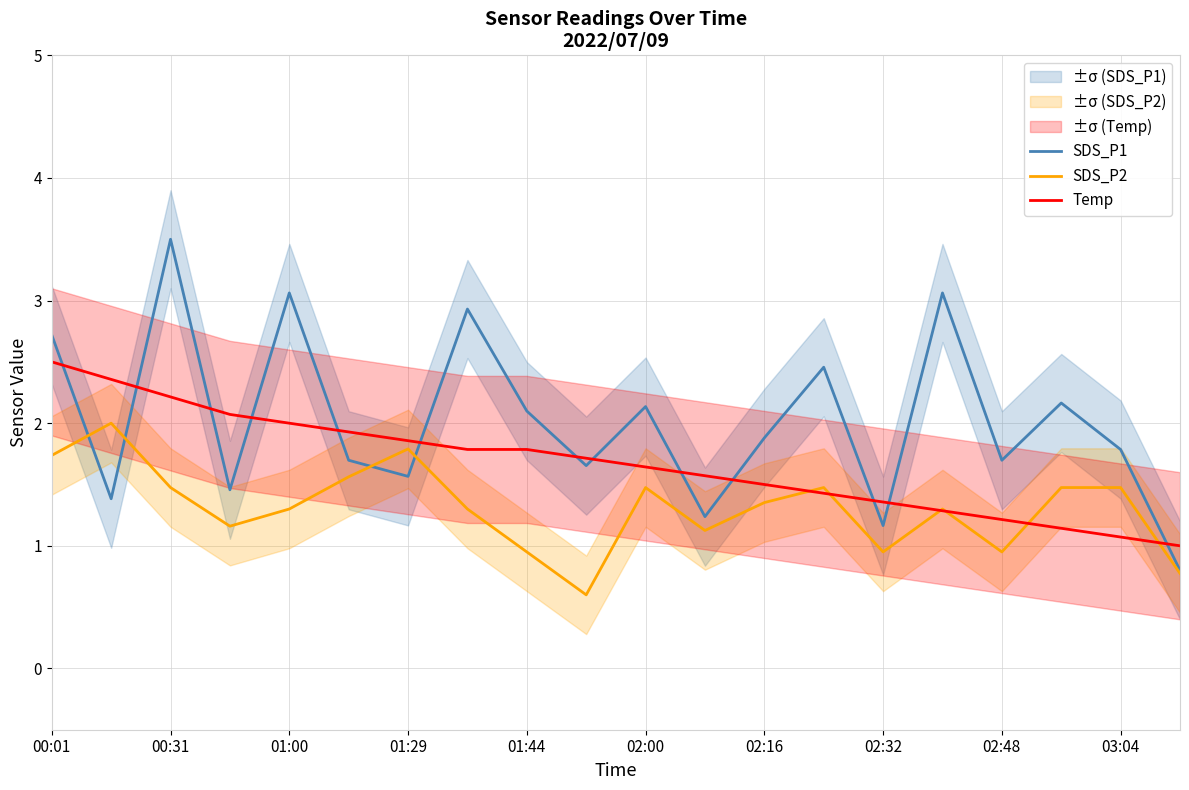

Rank the series by their maximum value, from highest to lowest.

SDS_P1, Temp, SDS_P2